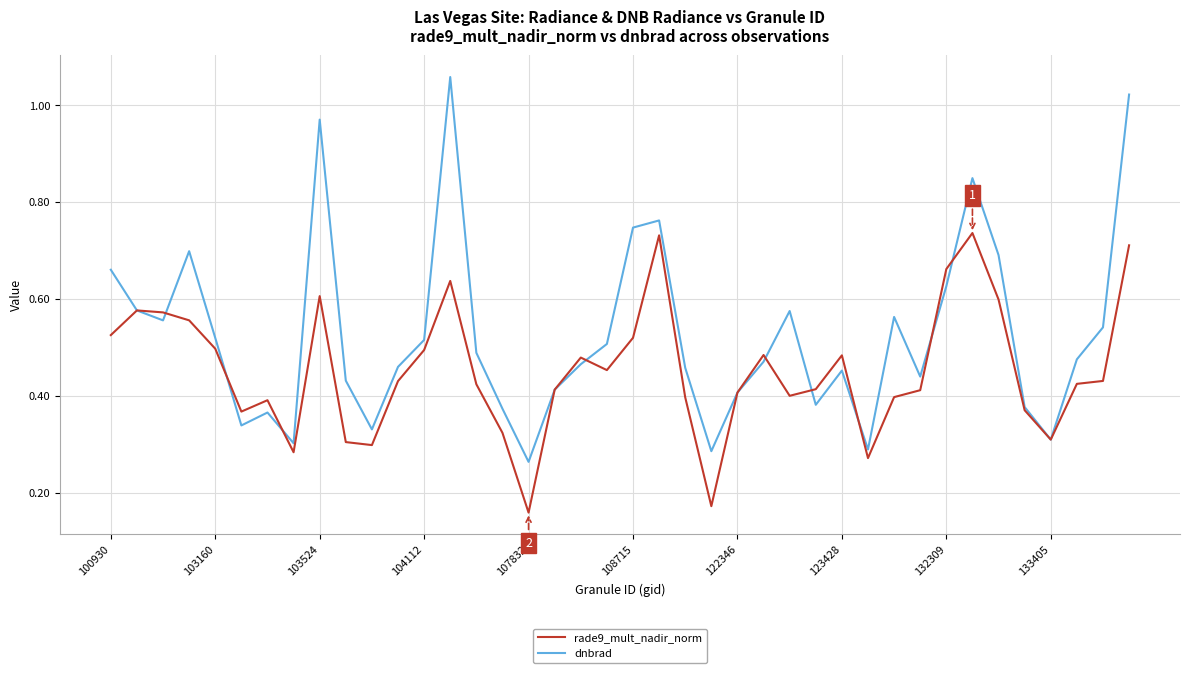

Does the chart display data point markers on the line(s)?

No